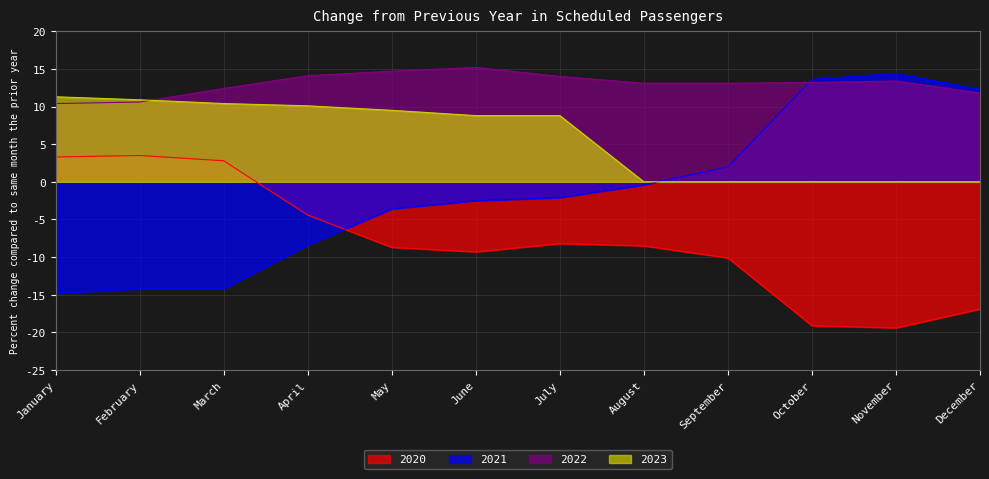

What is the spread (max minus min) of values at July?

22.2